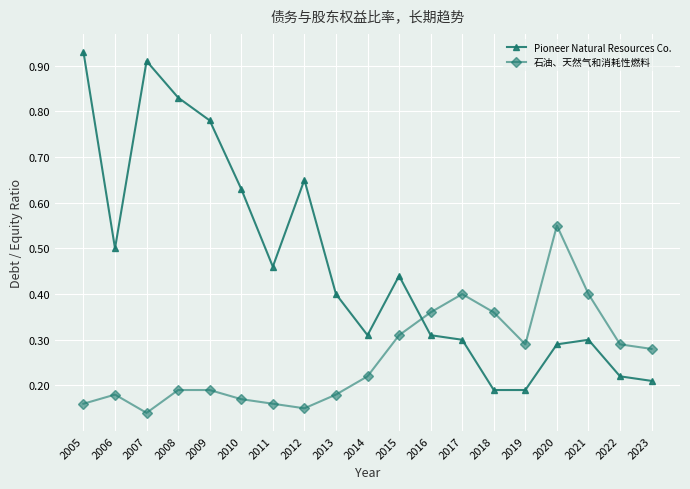

What is the sum of the Pioneer Natural Resources Co. values at 2009 and 2021?

1.1